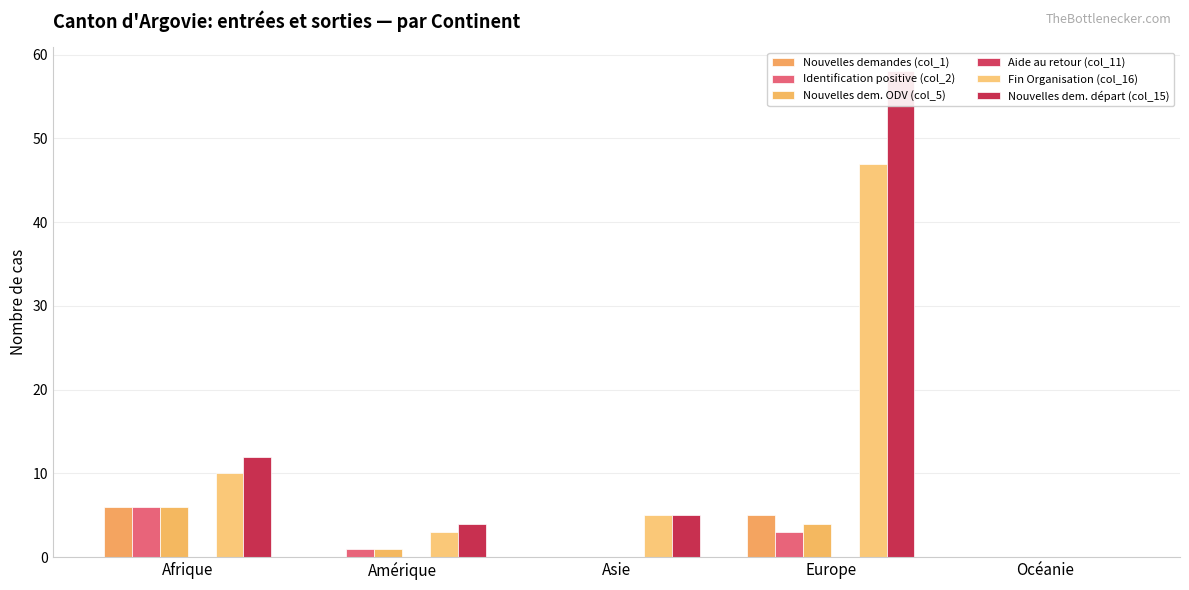

What are all the series names shown in the legend?

Nouvelles demandes (col_1), Identification positive (col_2), Nouvelles dem. ODV (col_5), Aide au retour (col_11), Fin Organisation (col_16), Nouvelles dem. départ (col_15)